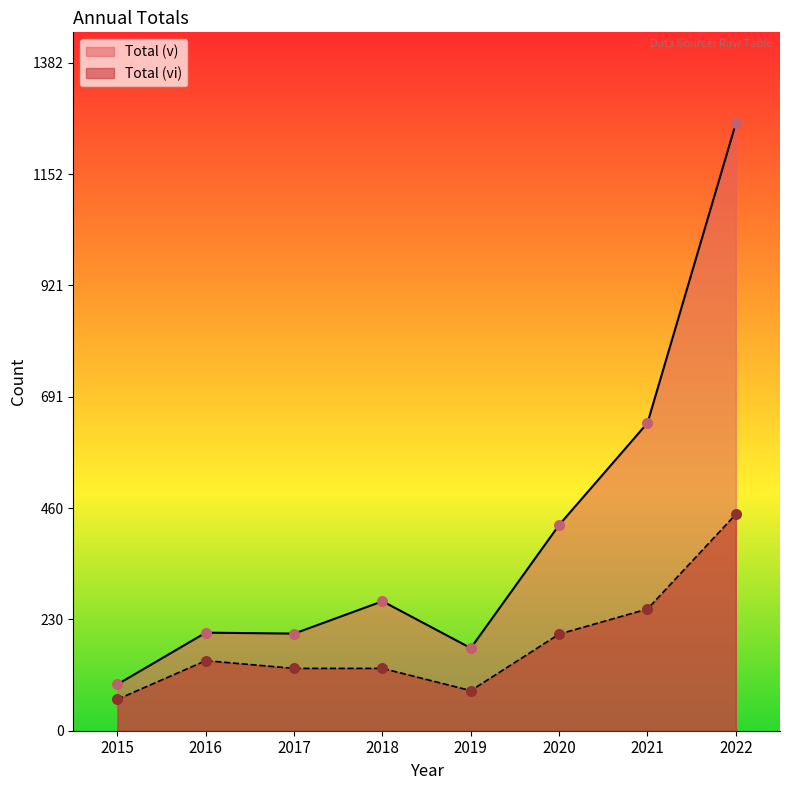

Is the value of Total (v) at 2019 greater than the value of Total (vi) at 2016?

Yes